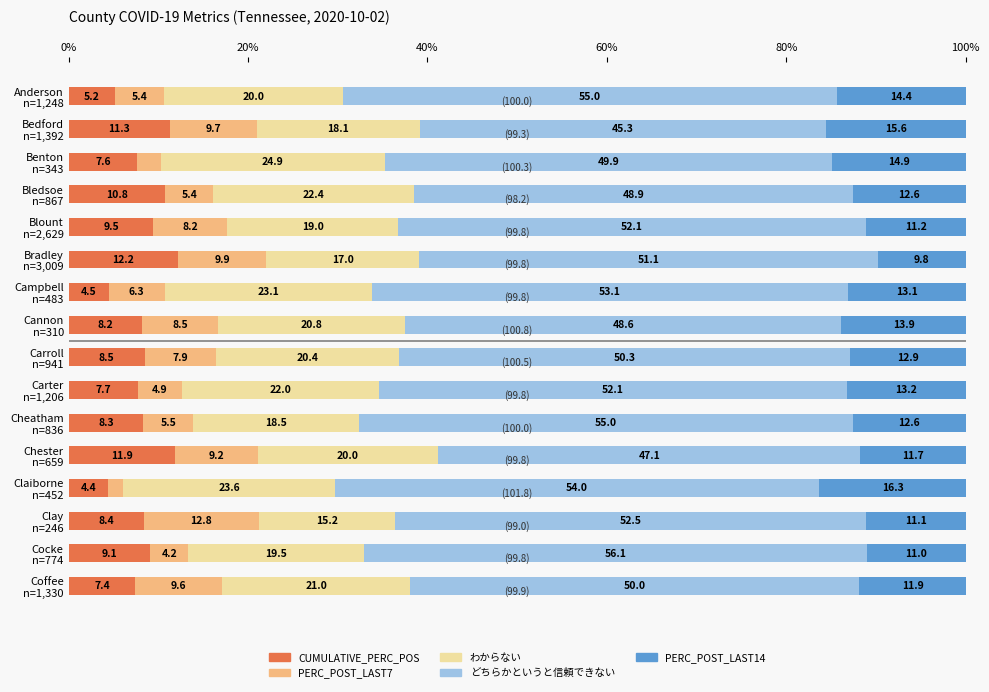

What is the difference between the maximum and second lowest values in the CUMULATIVE_PERC_POS series?

7.7